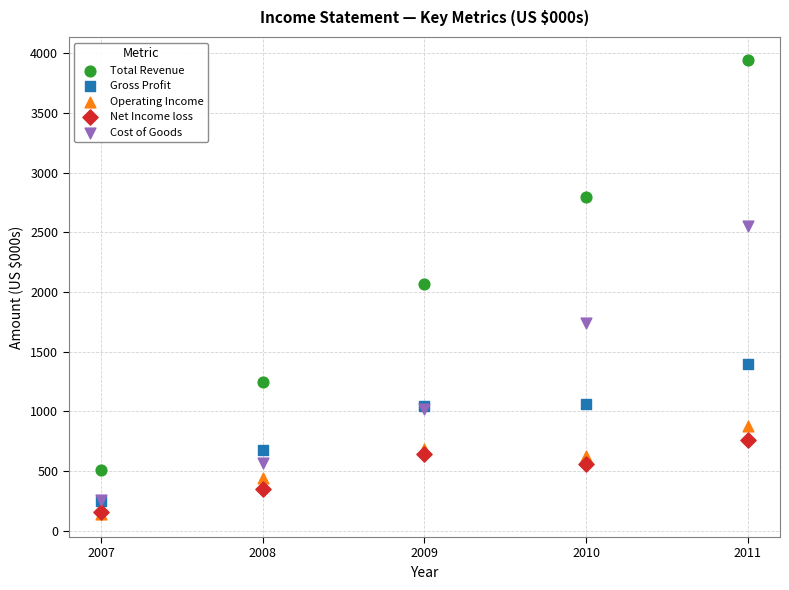

In the Total Revenue series, what Y value is closest to 2224?

2066